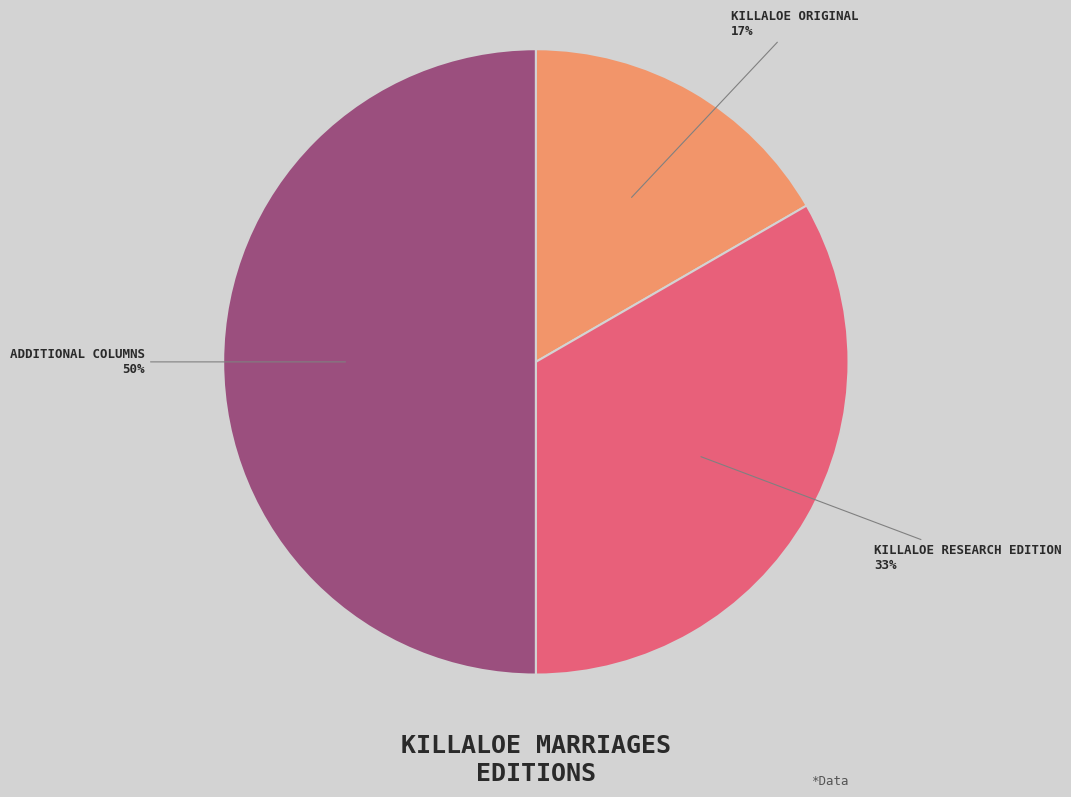

True or false: KILLALOE ORIGINAL accounts for 31% of the total.

False